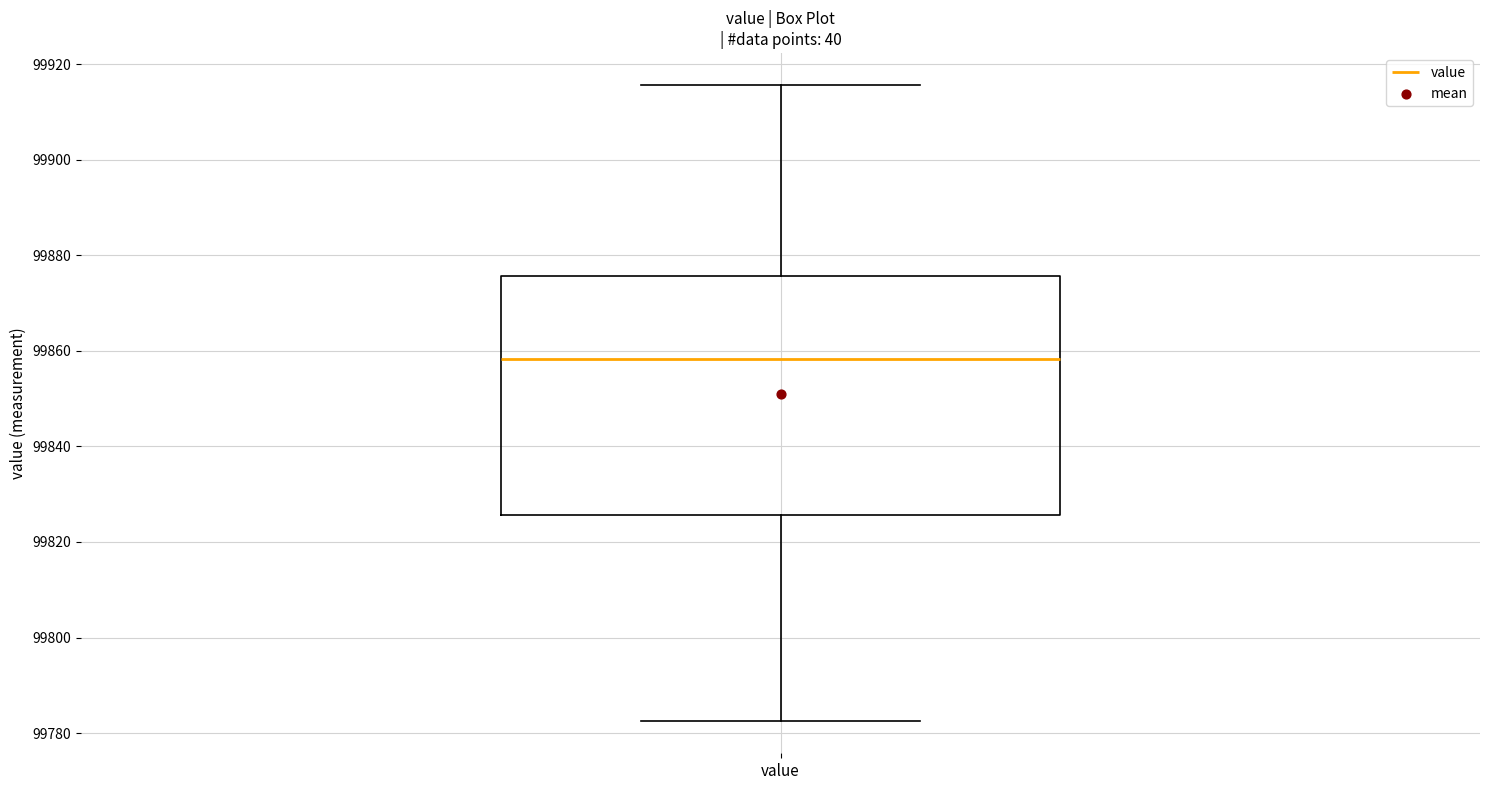

Read this box plot against the y-axis: the position of the median line, the range covered by the box, and the ends of both whiskers. The values are not printed on the chart, so give them approximately, as read against the axis.

median 99858, box 99826 to 99876, whiskers 99782 to 99916